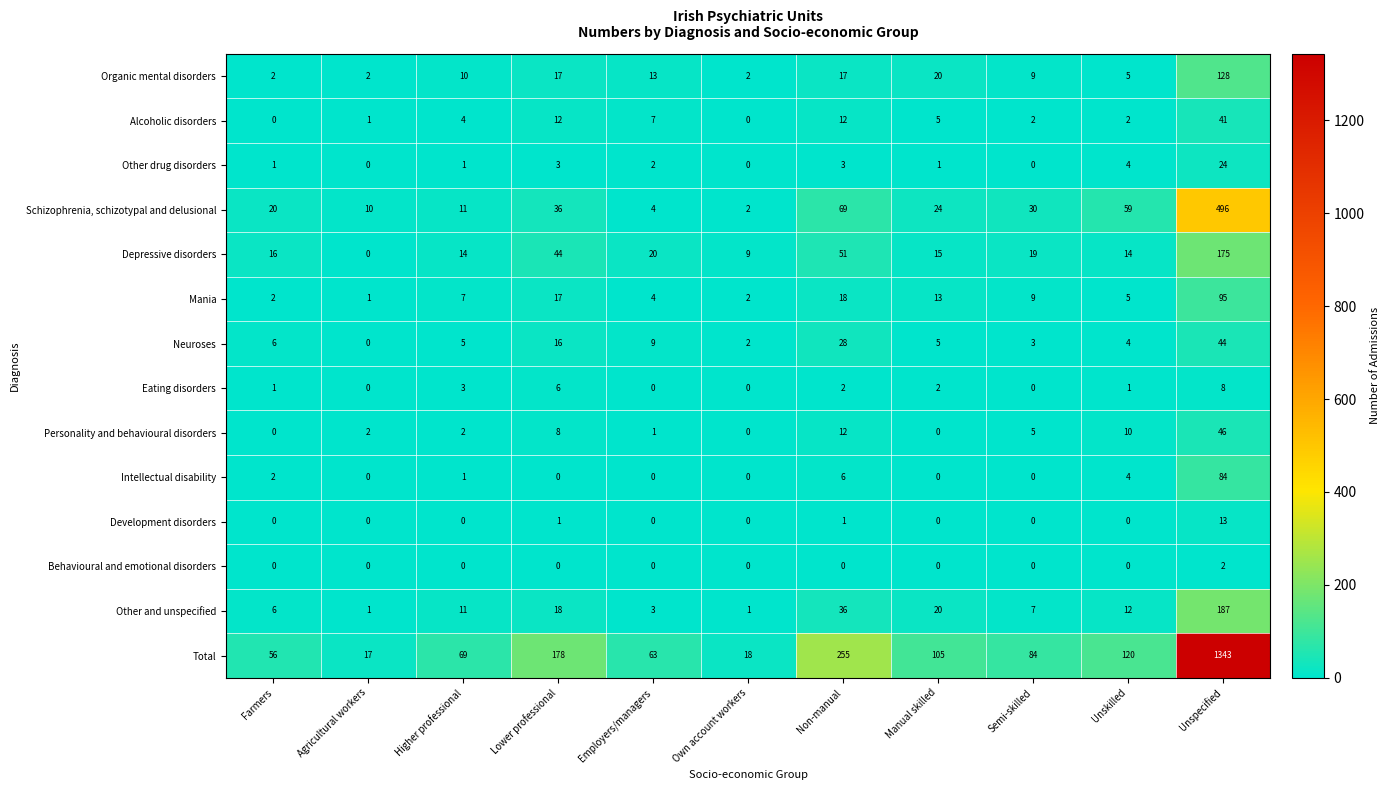

What value does the Depressive disorders series have at Manual skilled, to the nearest 5?

15